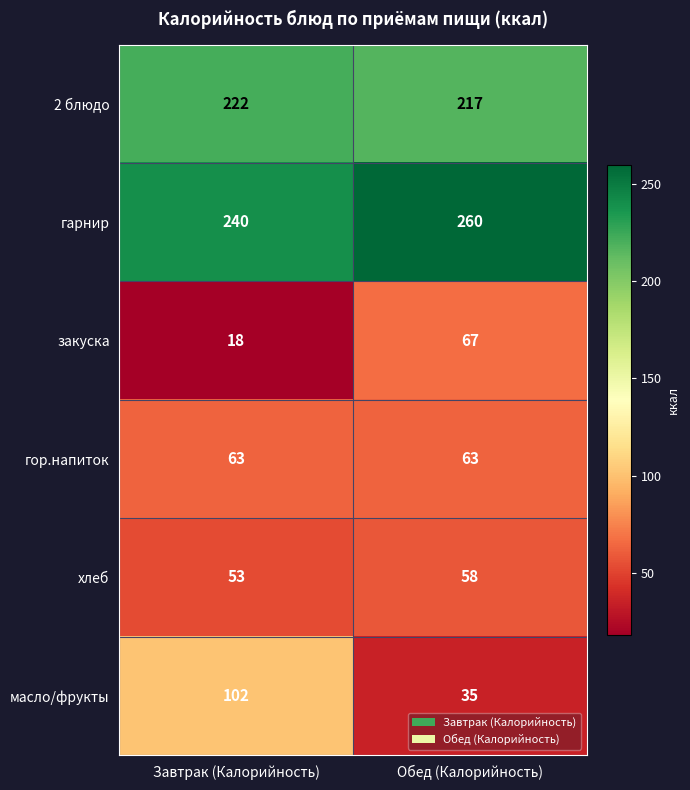

What is the highest value of the масло/фрукты series?

102